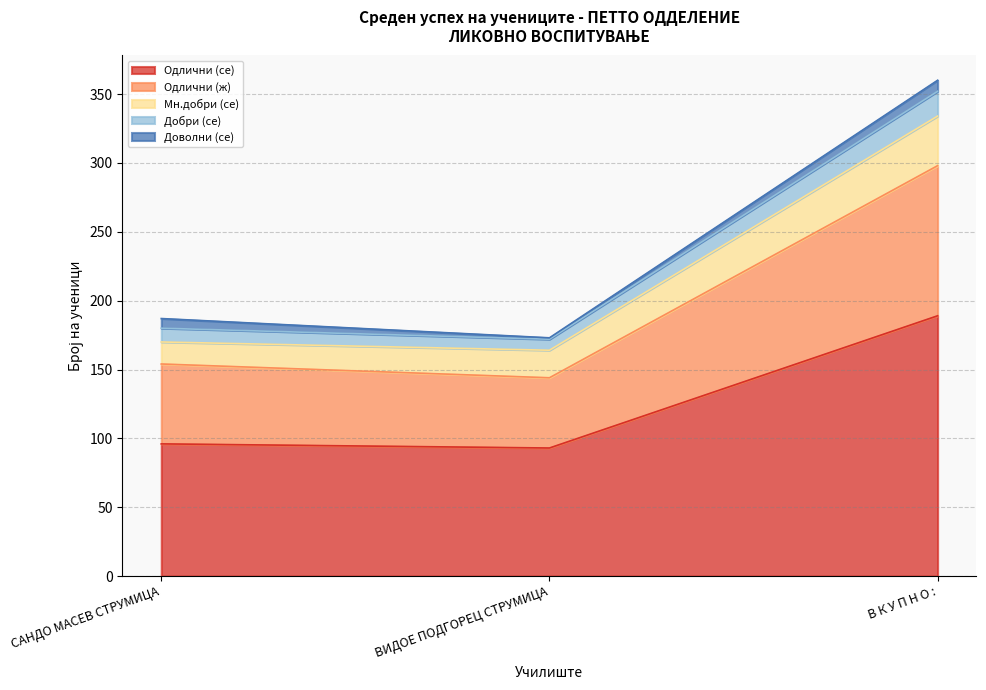

What is the maximum value shown in the chart?

360